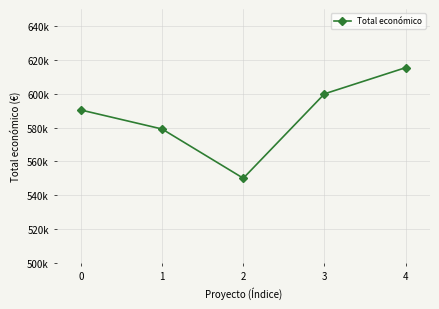

Approximately how many times larger is the value at 4 compared to 0?

1.0